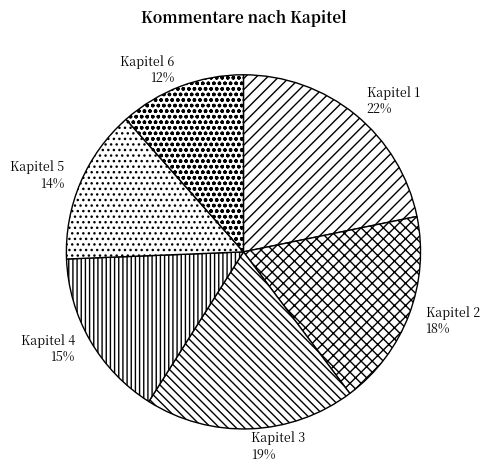

To the nearest percent, what portion does Kapitel 2 represent?

18%